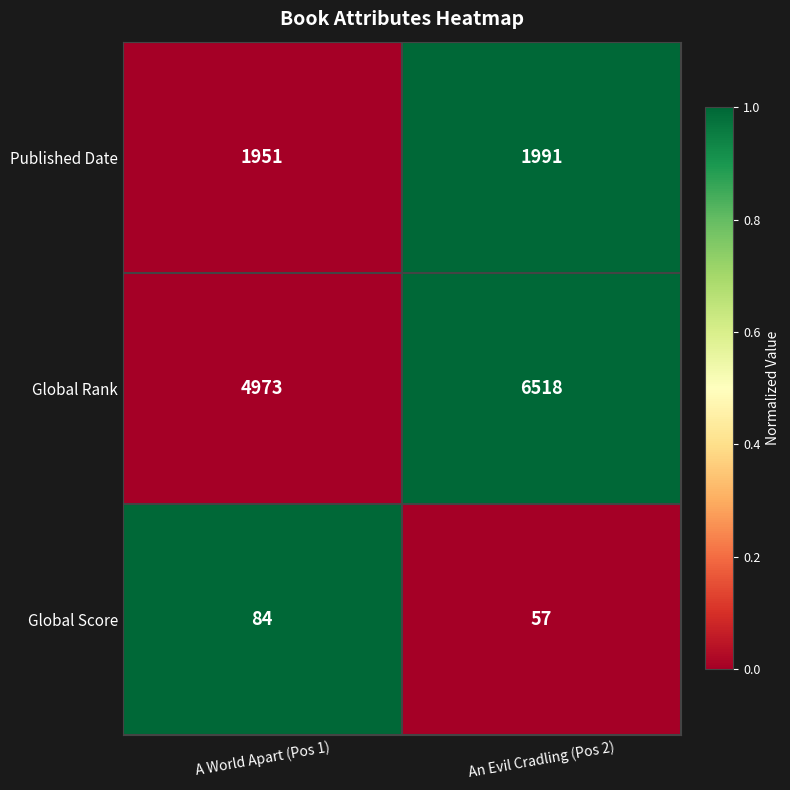

How many data points does each series have?

2